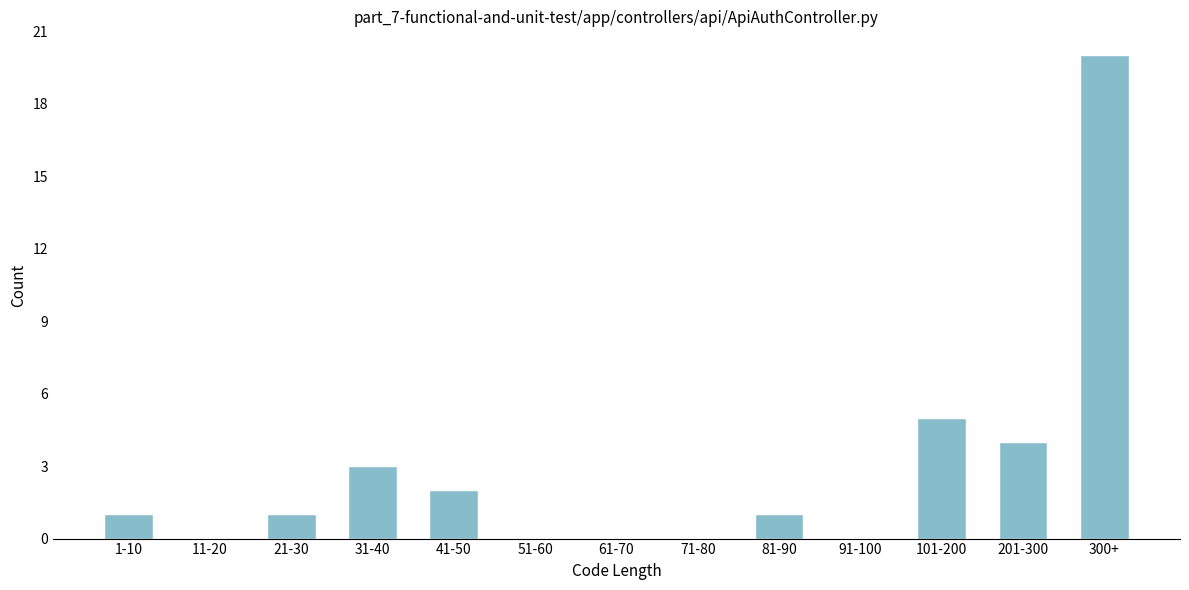

Reading right to left, list all the values displayed in this chart.

300+=20	201-300=4	101-200=5	91-100=0	81-90=1	71-80=0	61-70=0	51-60=0	41-50=2	31-40=3	21-30=1	11-20=0	1-10=1